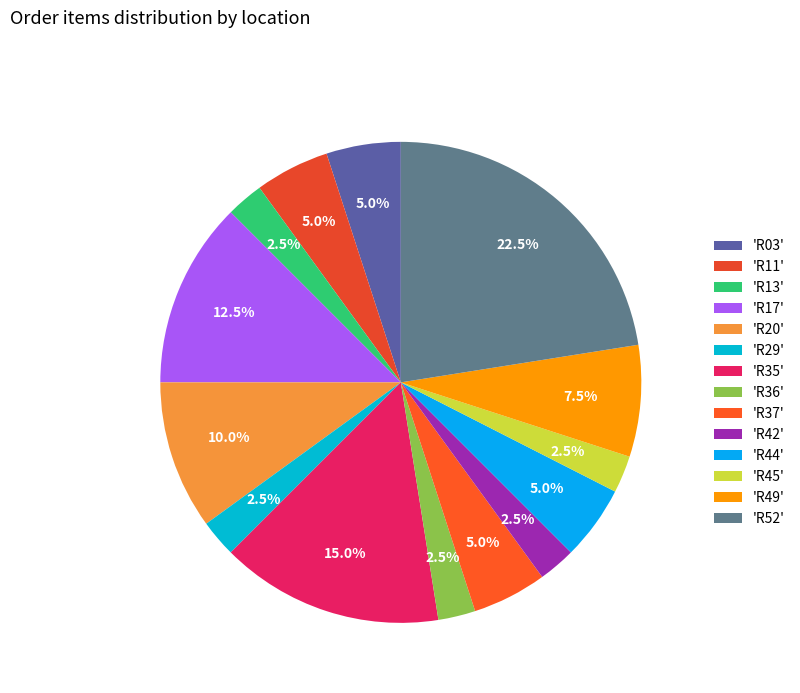

Which category has the biggest portion of the pie?

'R52'